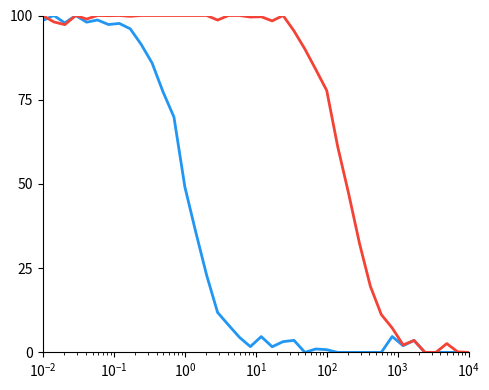

What is the maximum value shown in the chart?

100.0